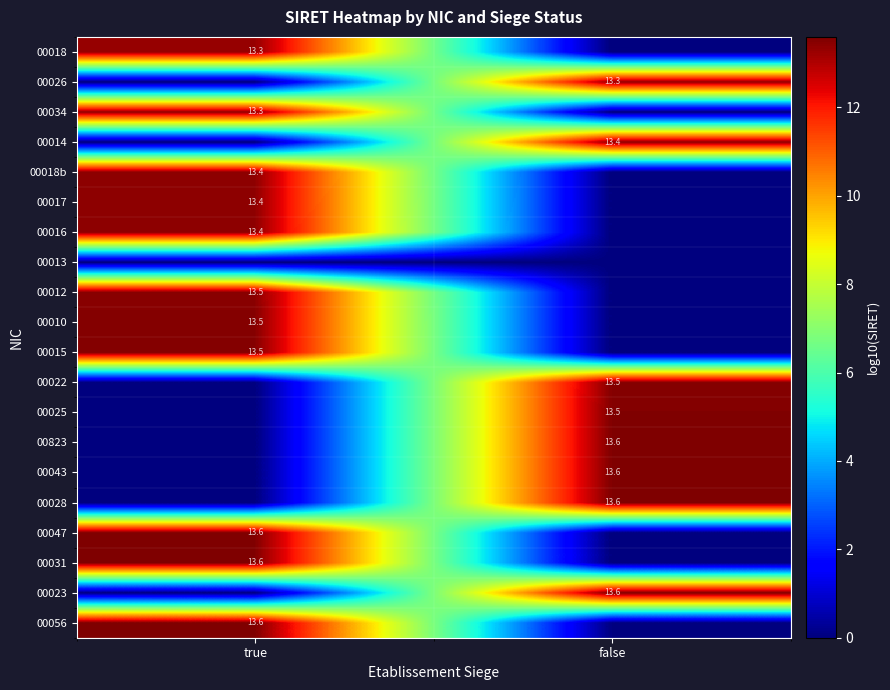

At which category is the sum across all series the highest?

true